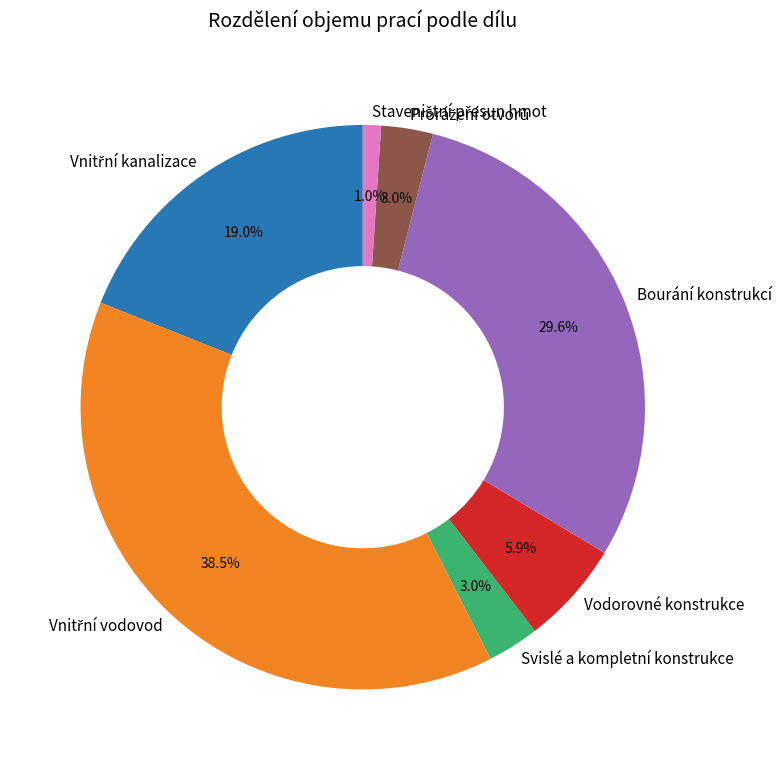

What is the total percentage of Svislé a kompletní konstrukce and Bourání konstrukcí?

32.6%